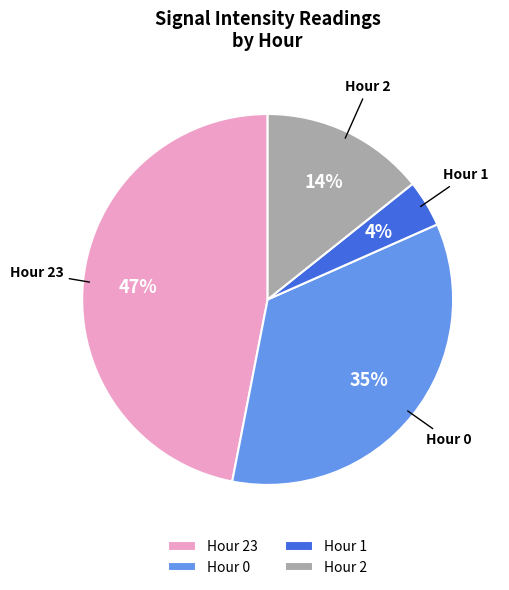

To the nearest percent, what is the difference between the largest and smallest slice percentages?

43%